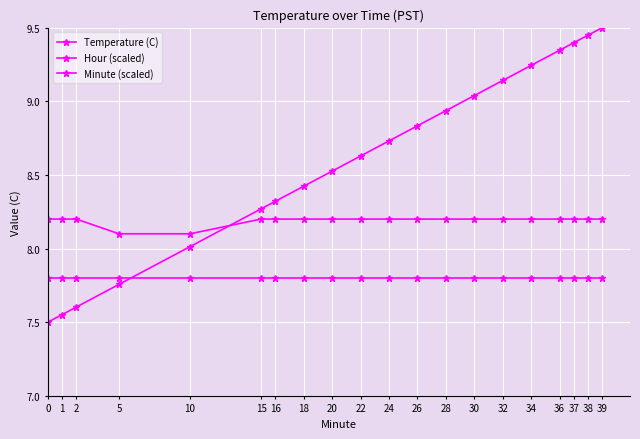

Rank the series by their maximum value, from lowest to highest.

Hour (scaled), Temperature (C), Minute (scaled)